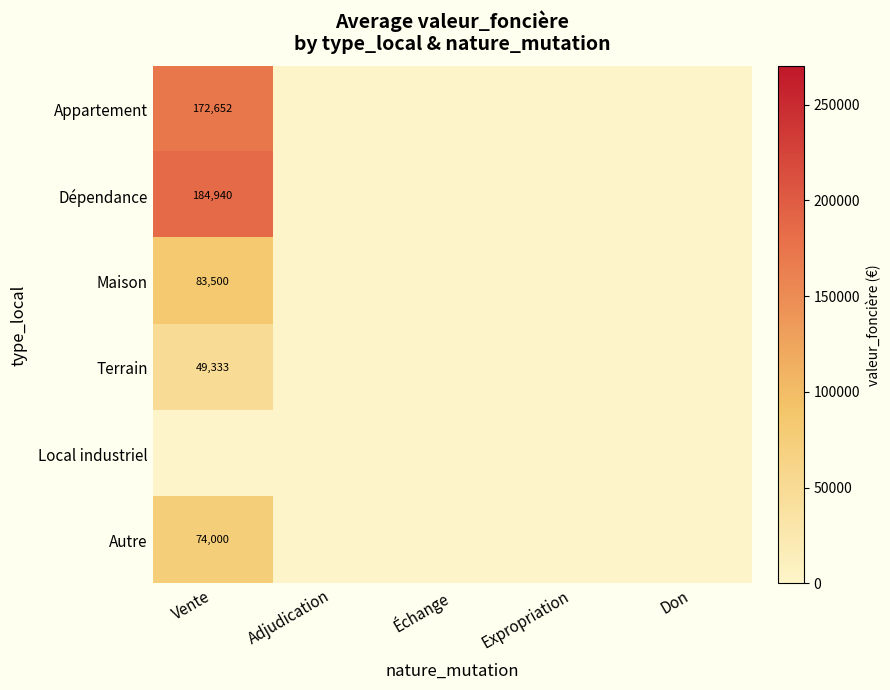

True or false: Maison has a value of 83500 at Vente.

True